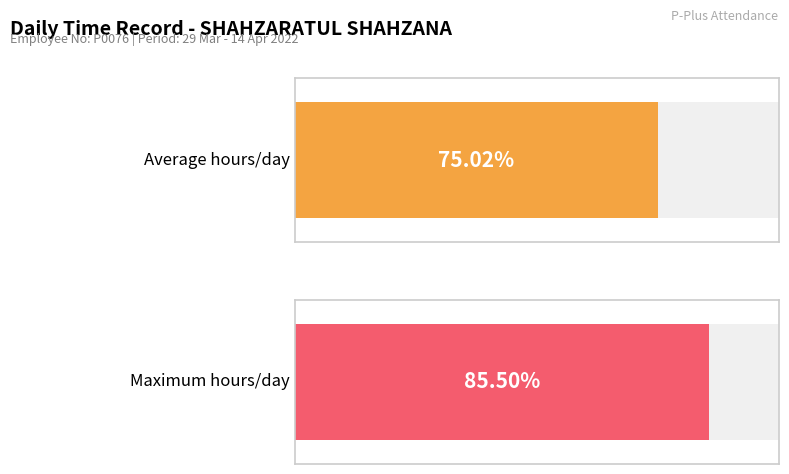

How many series are shown in this chart?

1